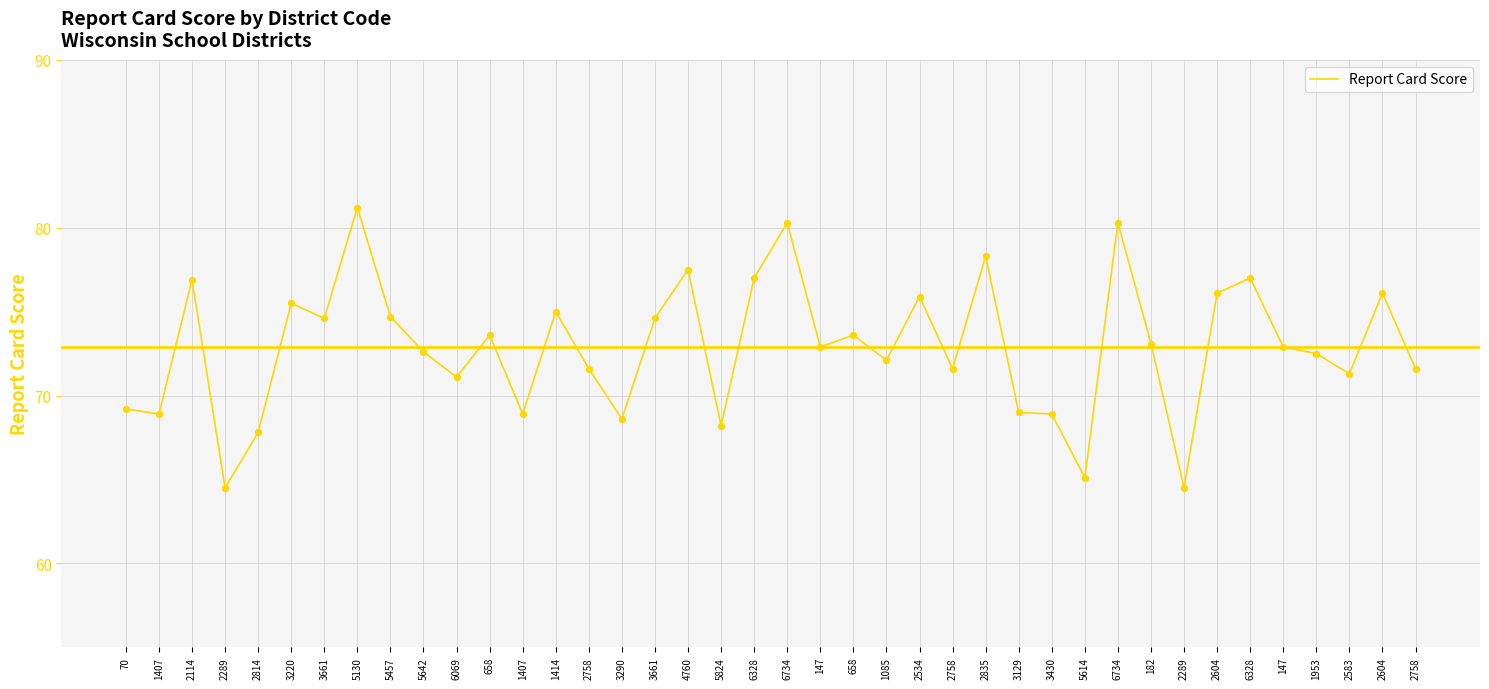

Approximately how many times larger is the value at 2758 compared to 2114?

0.9